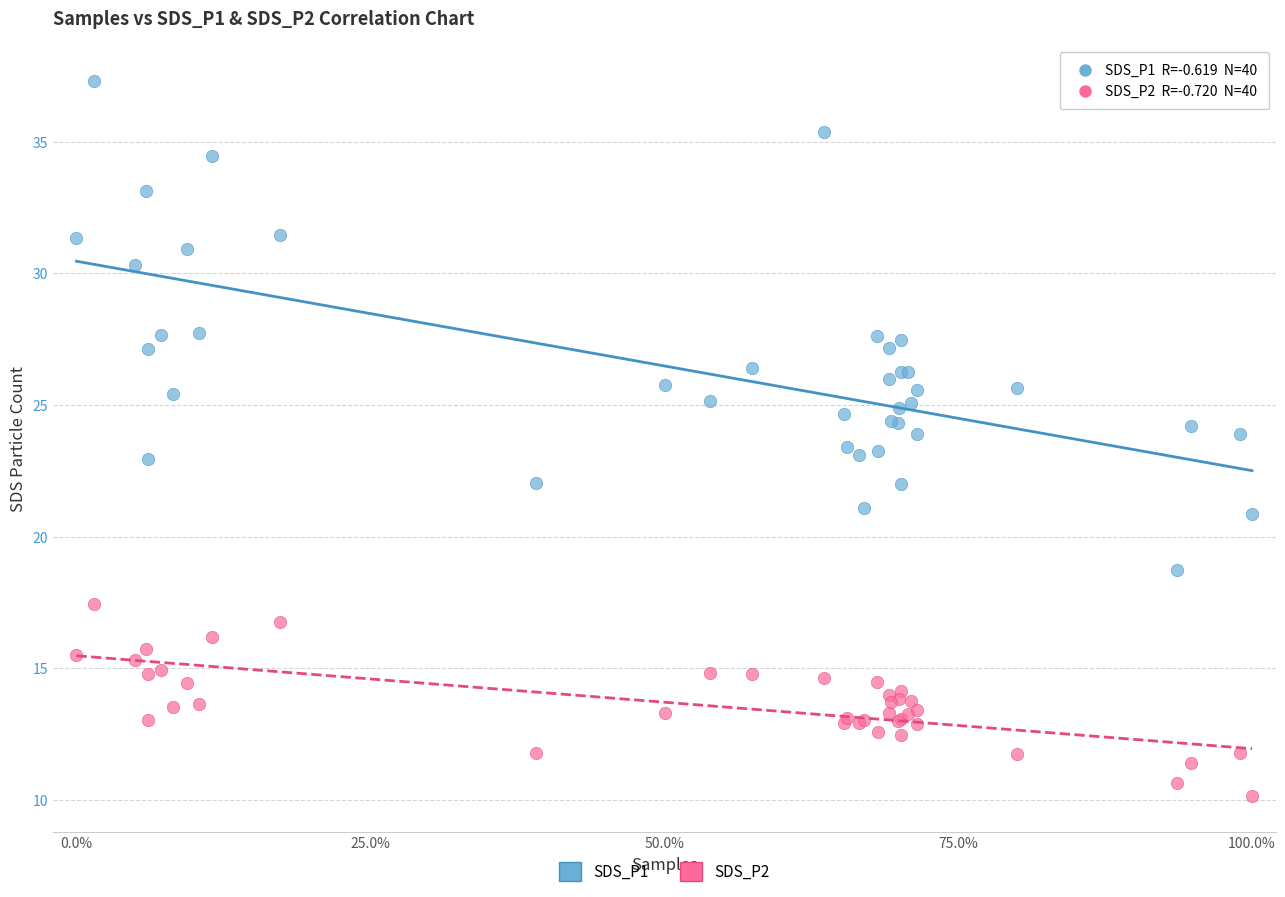

Which series reaches the minimum Y coordinate?

SDS_P2